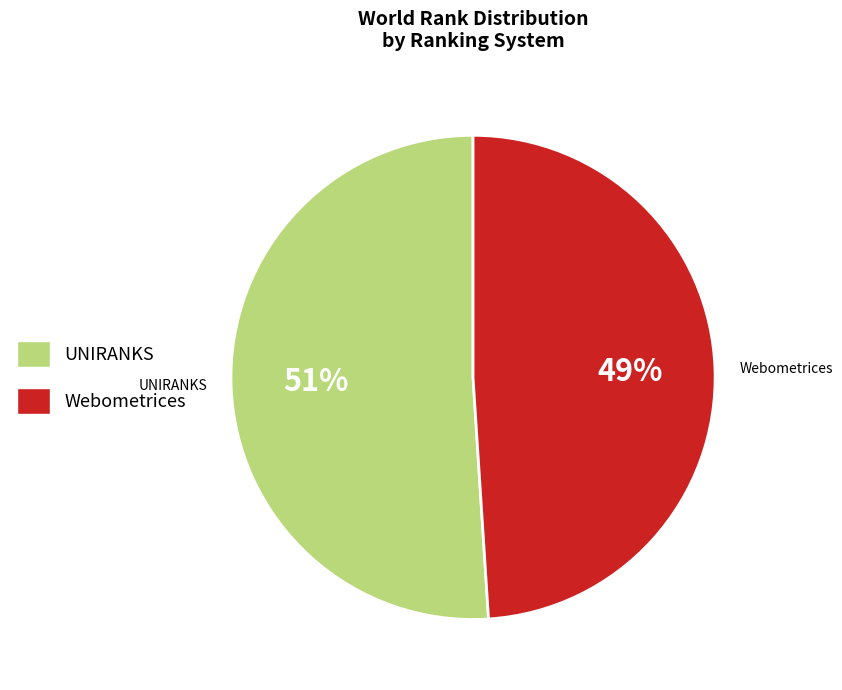

Which category has the smallest portion of the pie?

UNIRANKS 2019